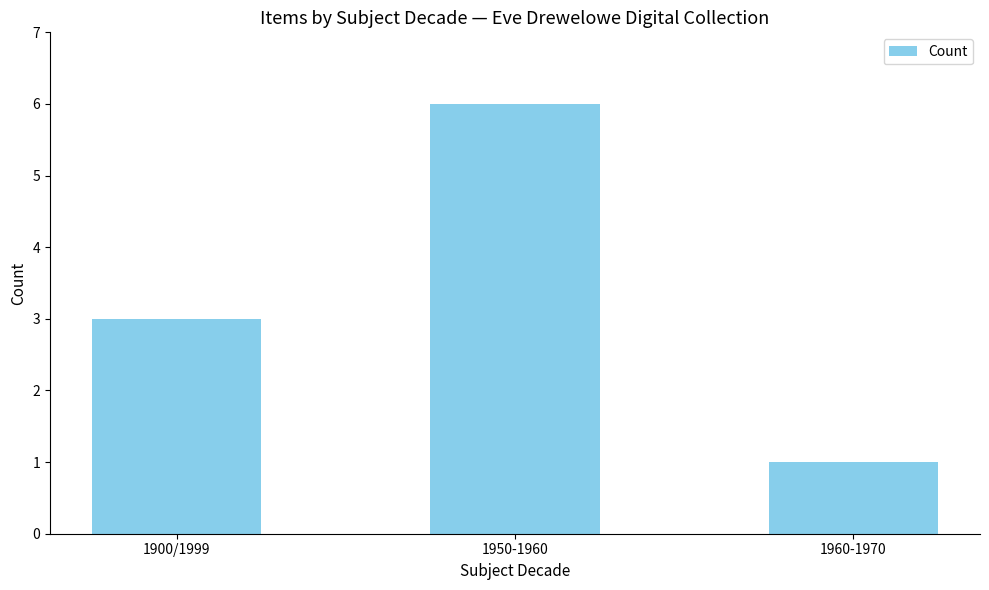

What is the value of the 1st bar from the left?

3